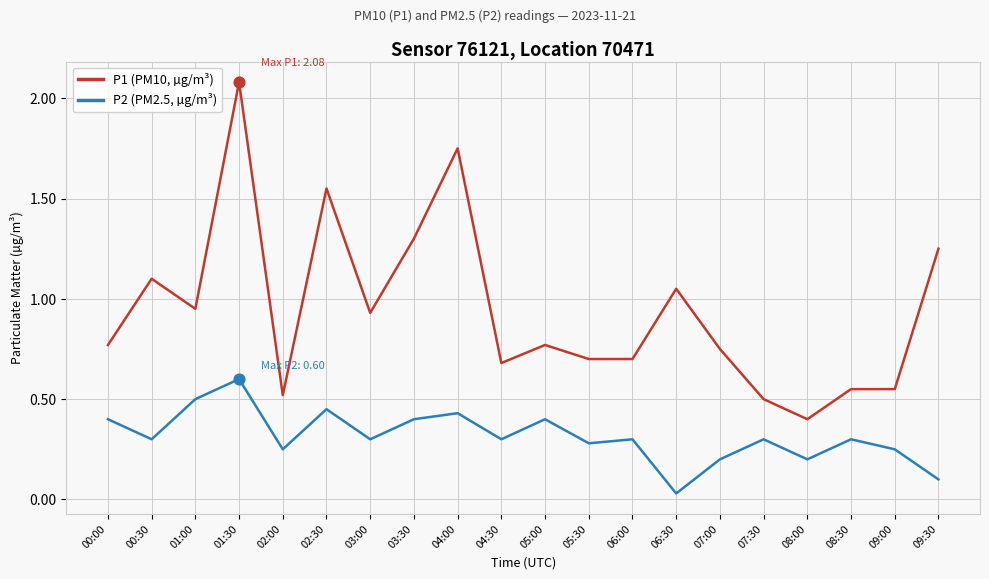

Which series has the largest total across all categories?

P1 (PM10, µg/m³)